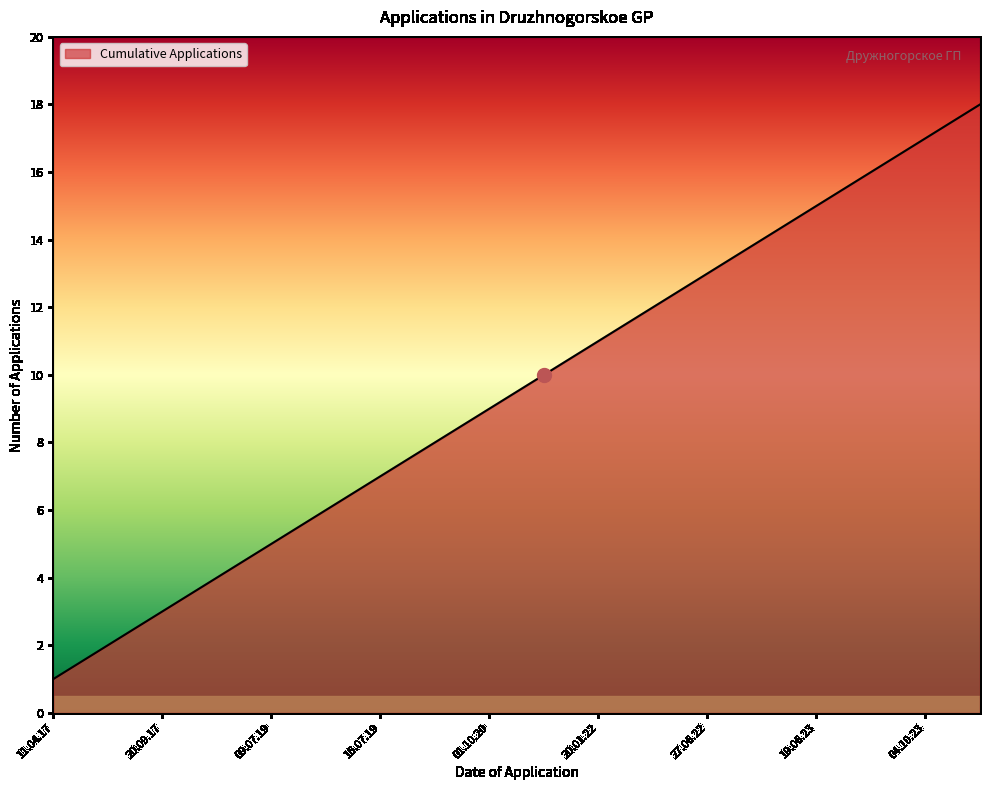

What is the difference between the maximum and minimum values?

17